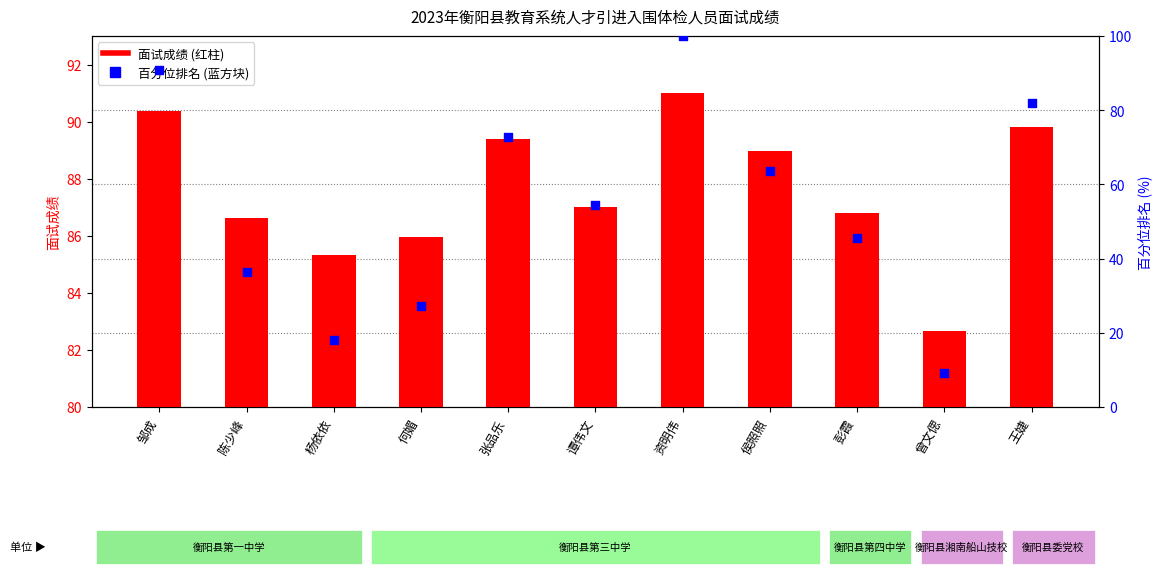

Between 彭霞 and 侯照照, which is larger?

侯照照